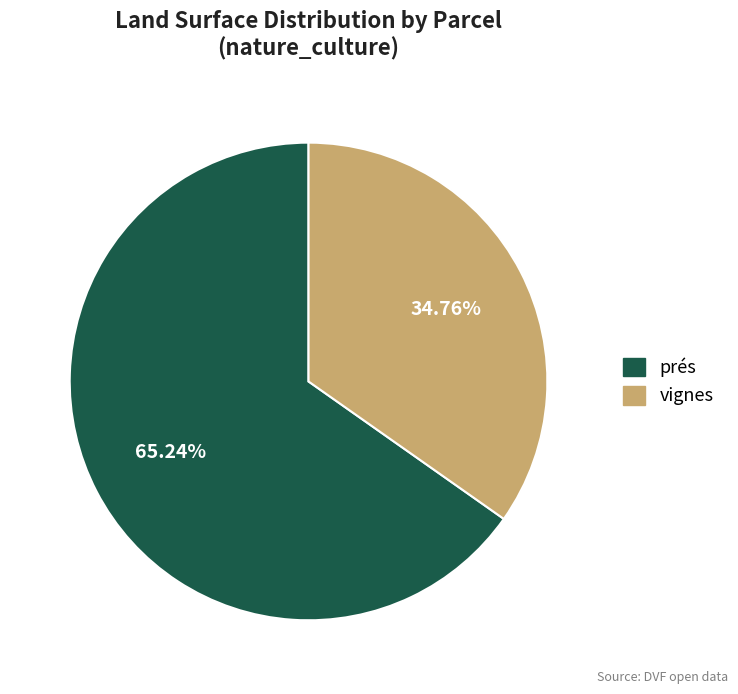

Rank the categories by value from highest to lowest.

prés, vignes